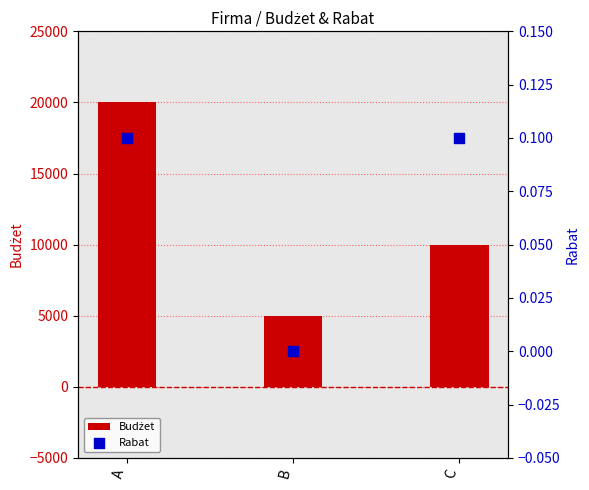

What are all the series names shown in the legend?

Budżet, Rabat